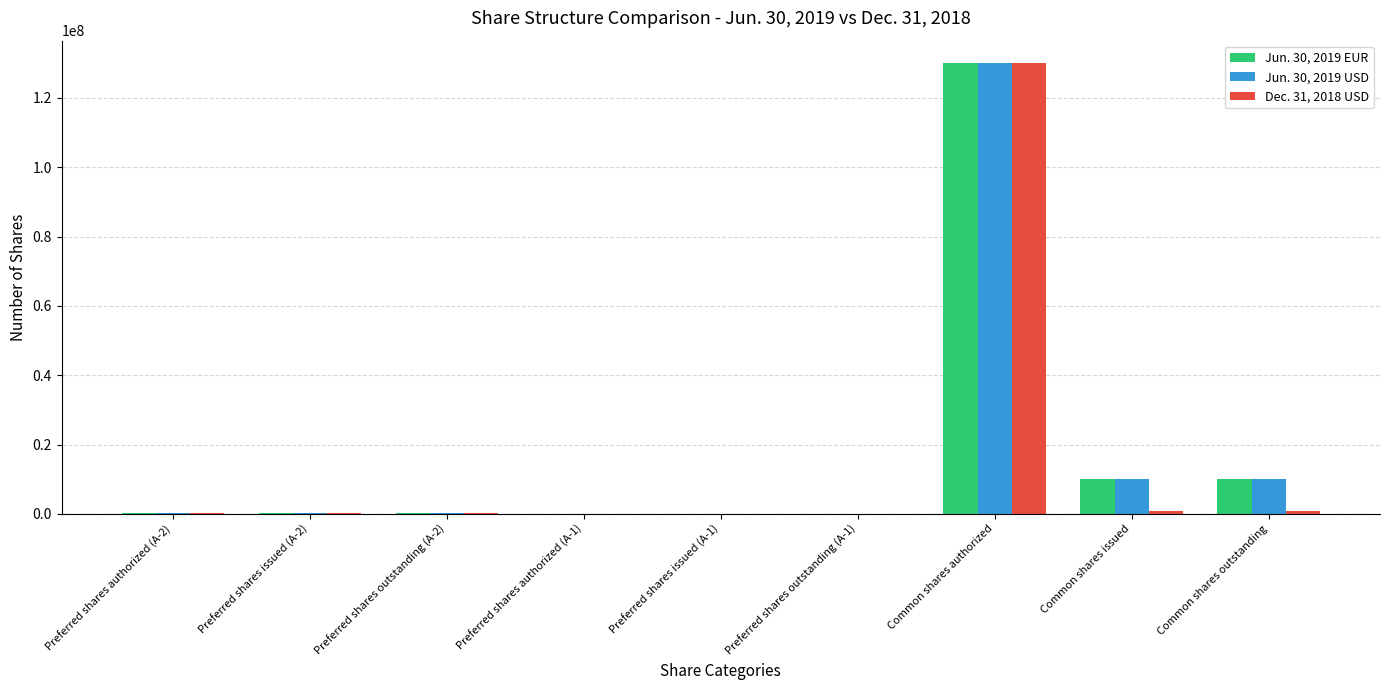

True or false: Jun. 30, 2019 USD has a value of 180545942 at Common shares authorized.

False